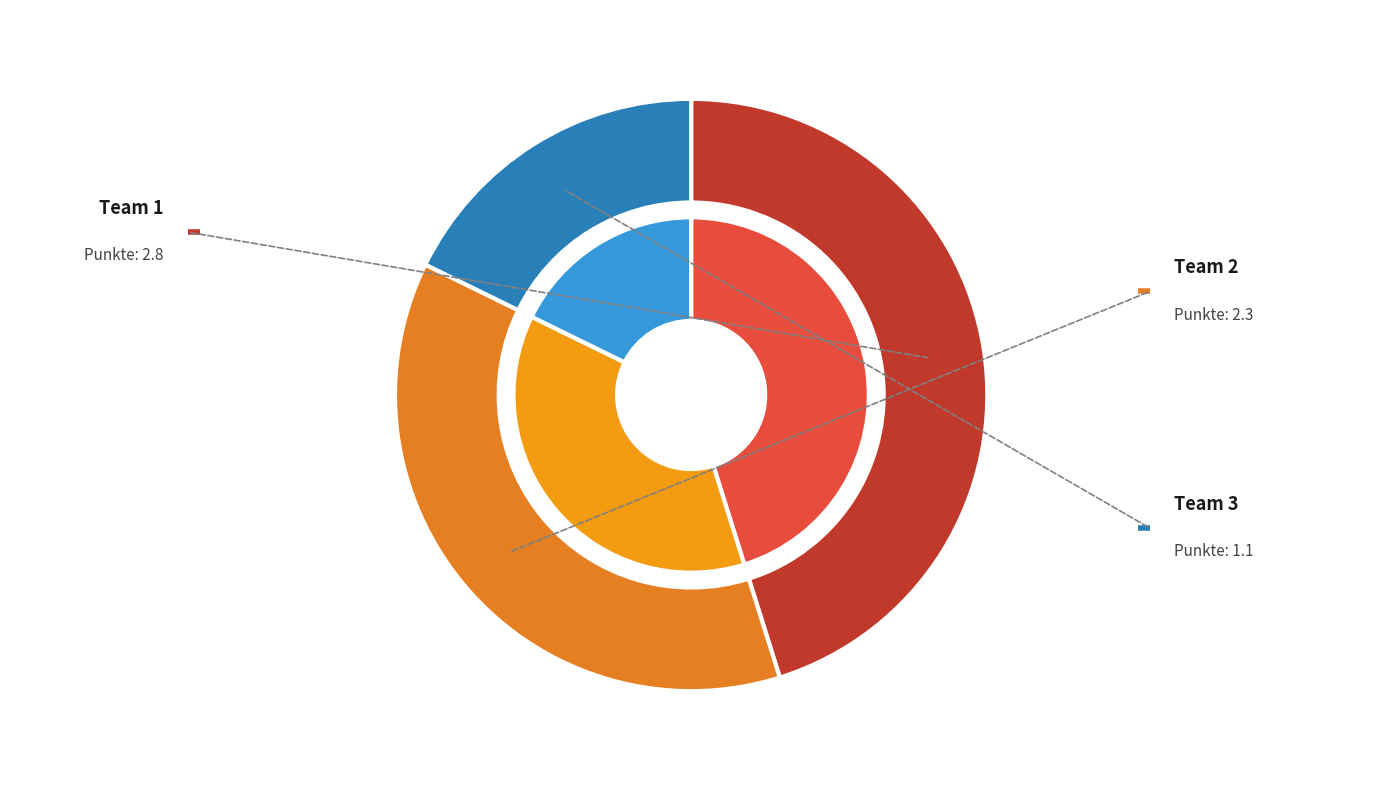

How much of the chart is everything except 3?

82.3%